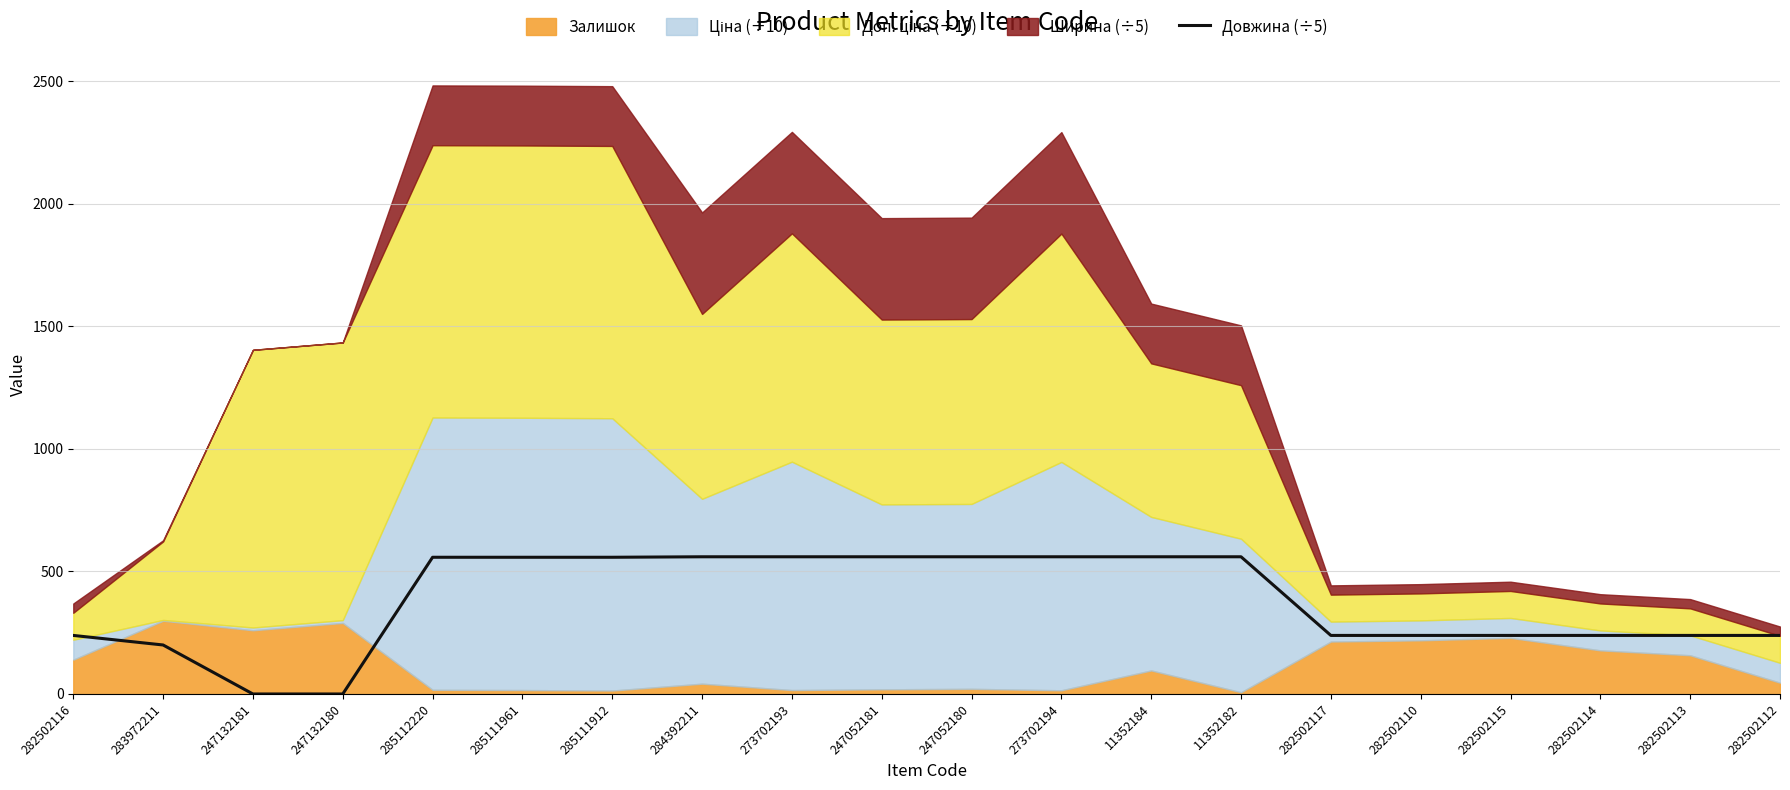

The value at 282502112 is 130. True or false?

False